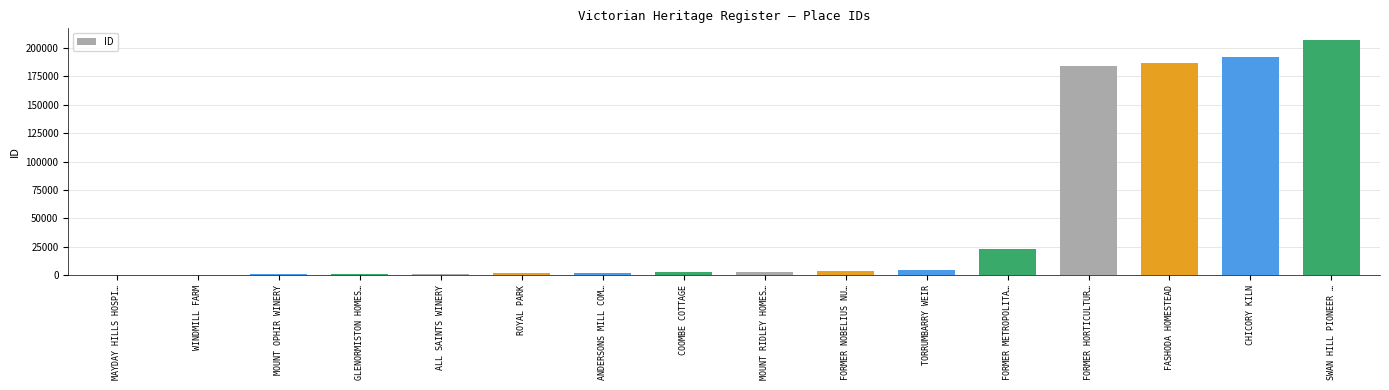

What is the maximum value shown in the chart?

206822